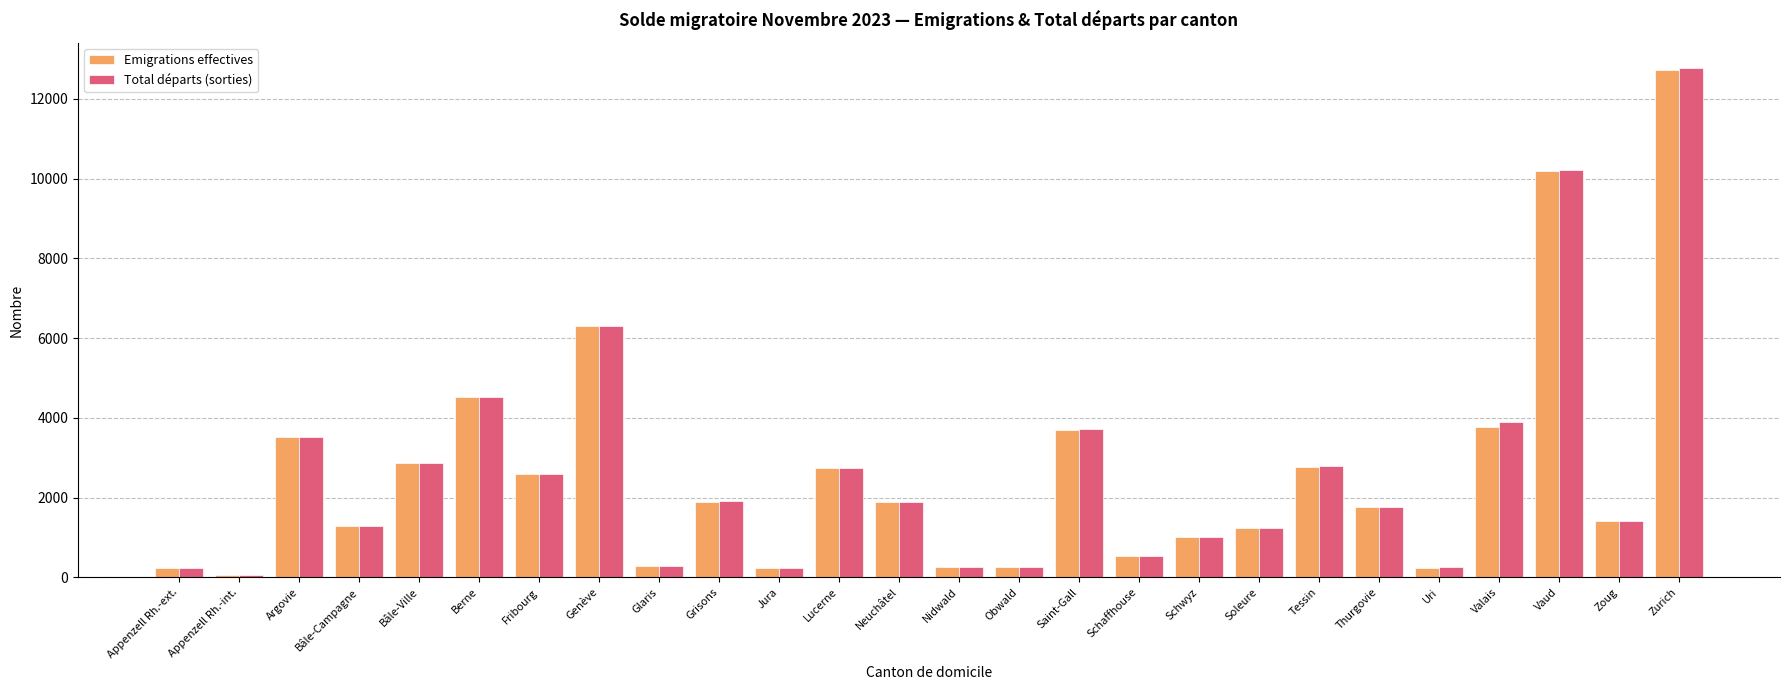

At which category does the chart reach its peak across all series?

Zurich